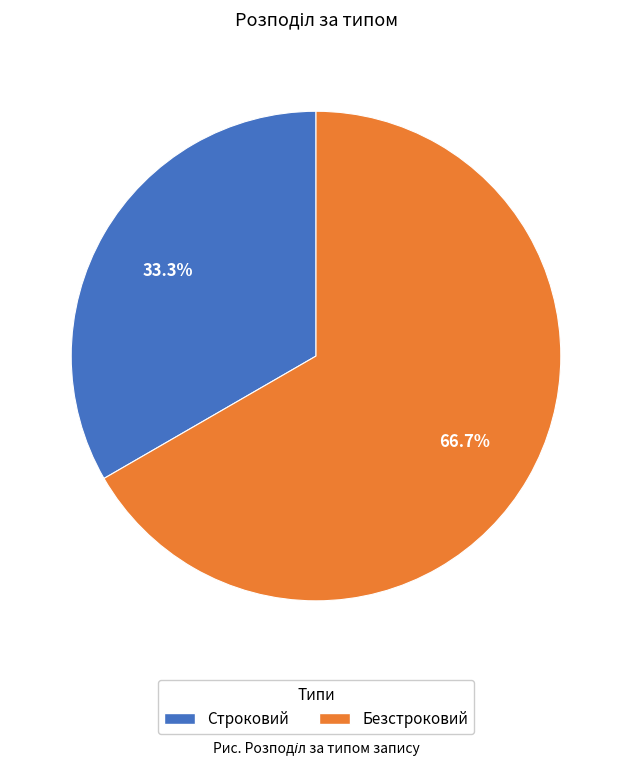

Which category has the biggest portion of the pie?

Безстроковий